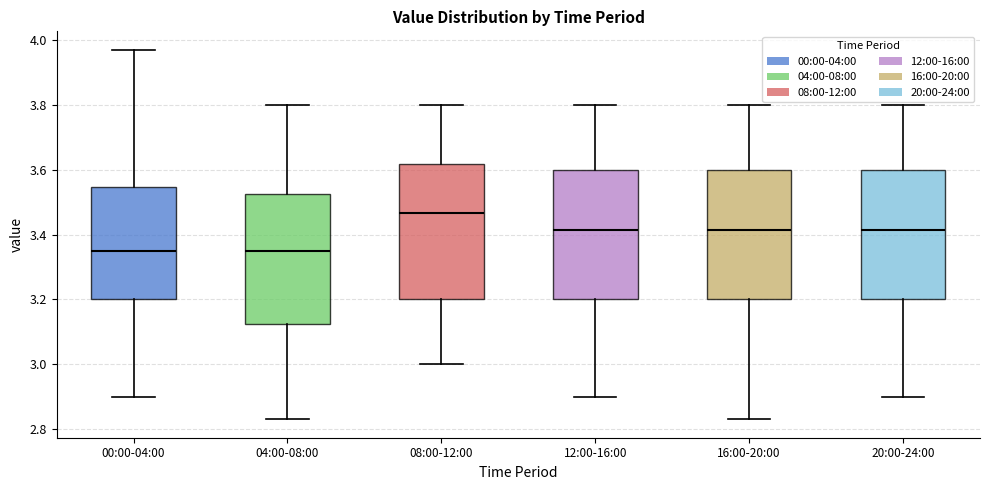

Reading left to right, read every box against the y-axis: the position of its median line, the range the box covers, and the ends of its whiskers. The values are not printed on the chart, so give them approximately, as read against the axis.

00:00-04:00: median 3.36, box 3.20 to 3.54, whiskers 2.90 to 3.98
04:00-08:00: median 3.36, box 3.12 to 3.52, whiskers 2.84 to 3.80
08:00-12:00: median 3.46, box 3.20 to 3.62, whiskers 3.00 to 3.80
12:00-16:00: median 3.42, box 3.20 to 3.60, whiskers 2.90 to 3.80
16:00-20:00: median 3.42, box 3.20 to 3.60, whiskers 2.84 to 3.80
20:00-24:00: median 3.42, box 3.20 to 3.60, whiskers 2.90 to 3.80